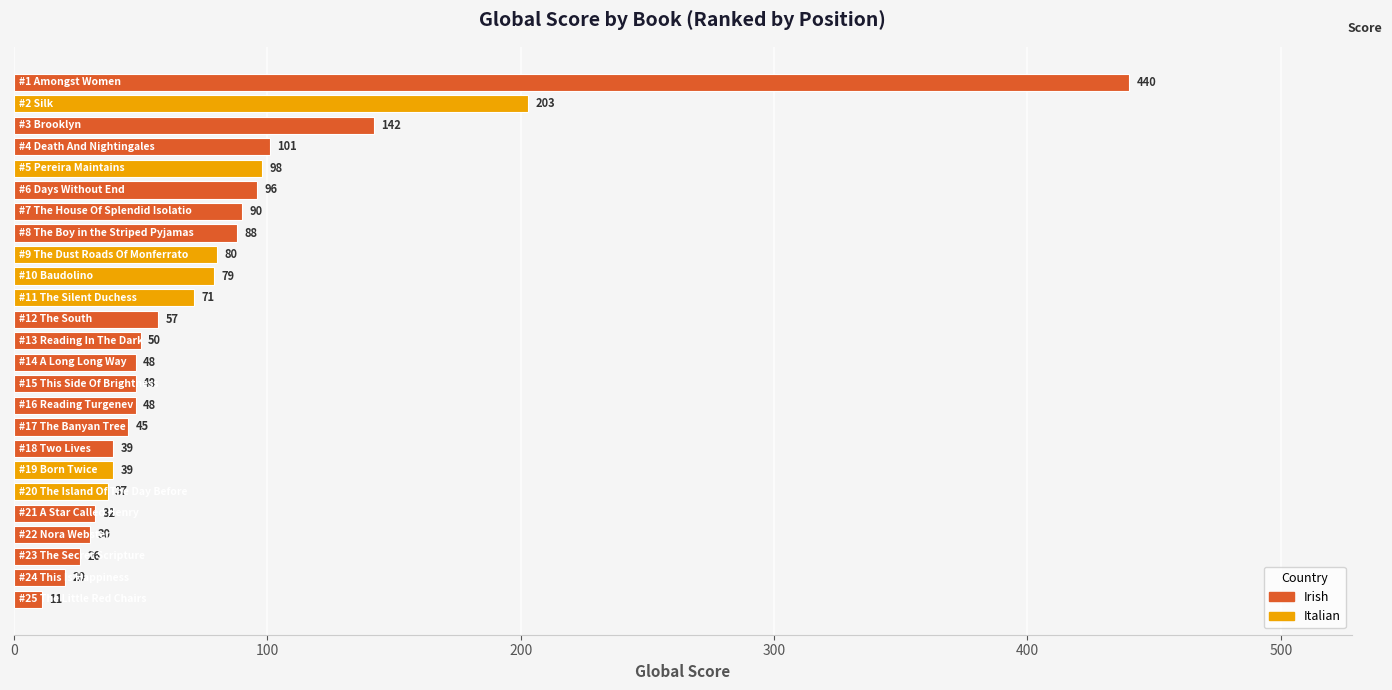

How many data points are less than 50?

12